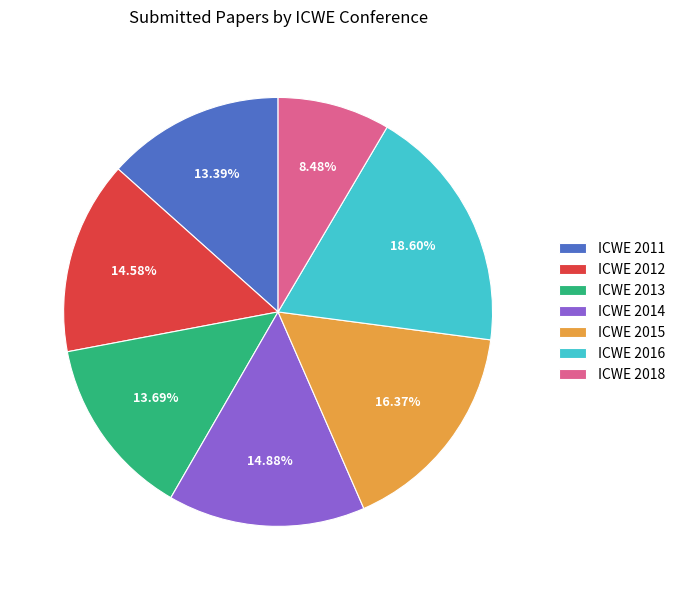

Is ICWE 2013 the majority of the pie?

No